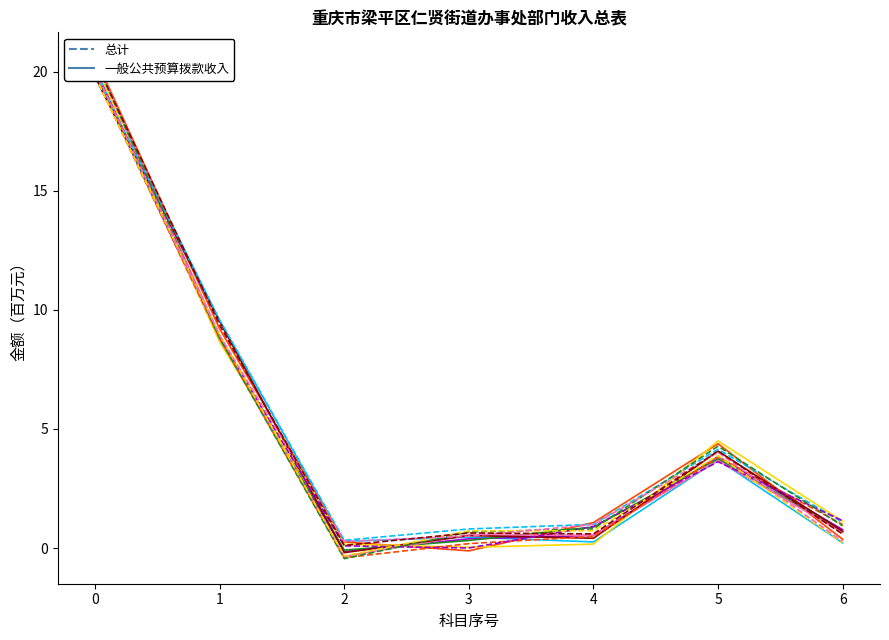

Between 1 and 4, which is larger?

1